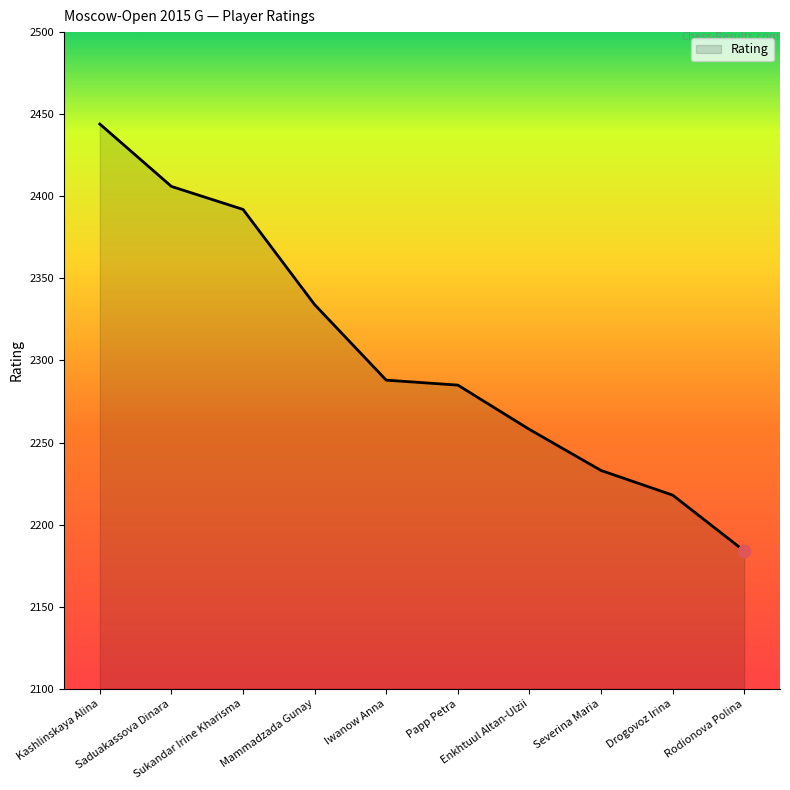

What is the change in value from Sukandar Irine Kharisma to Papp Petra?

-107